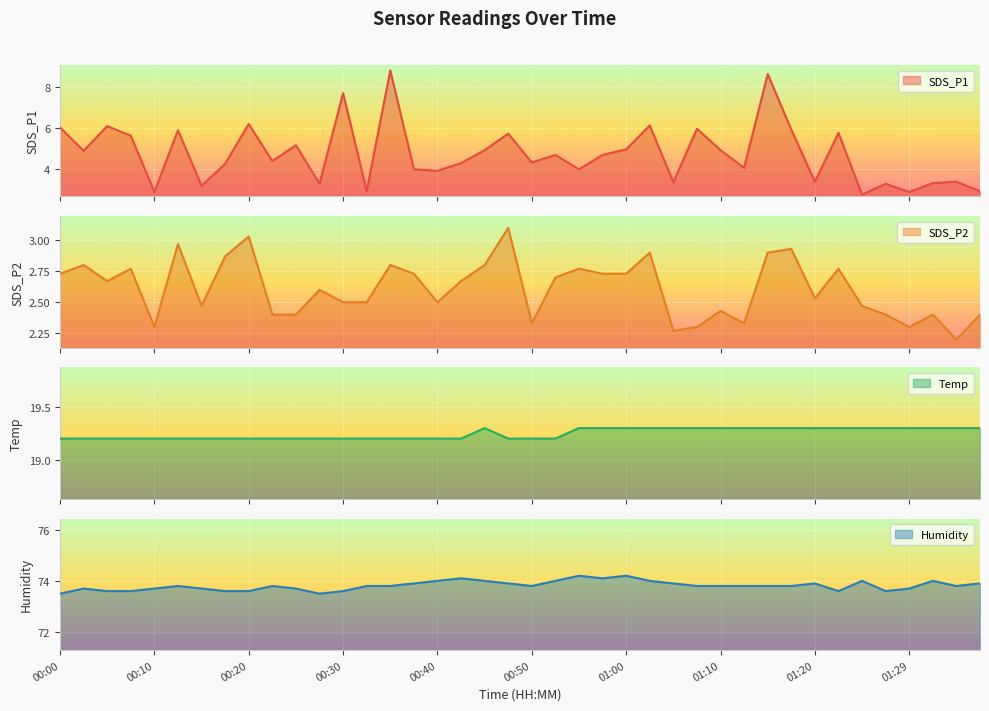

What position from the right is 01:17?

9